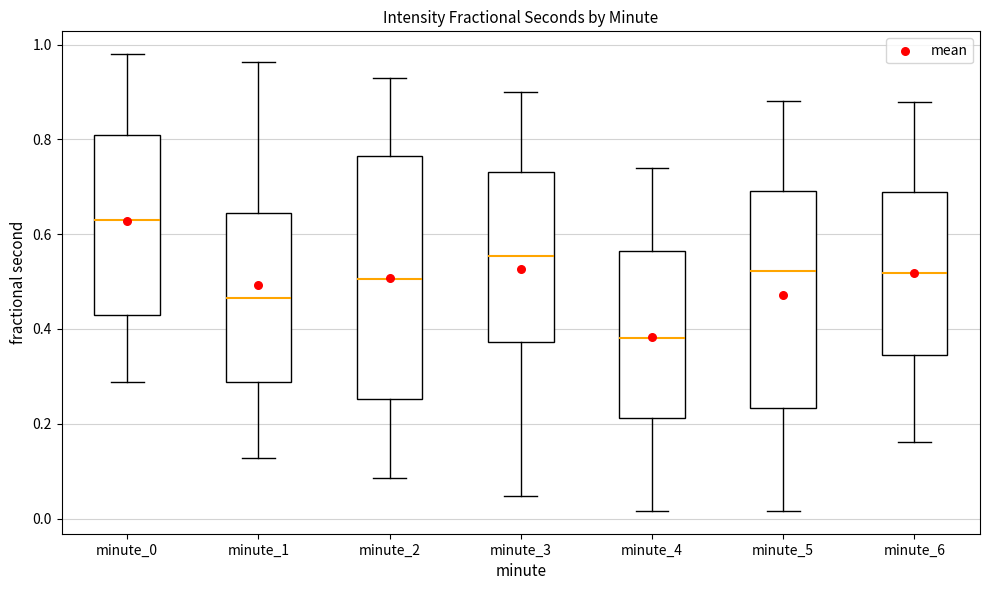

Where does the upper whisker of the box for minute_6 end on the y-axis? The values are not printed on the chart, so give them approximately, as read against the axis.

0.88